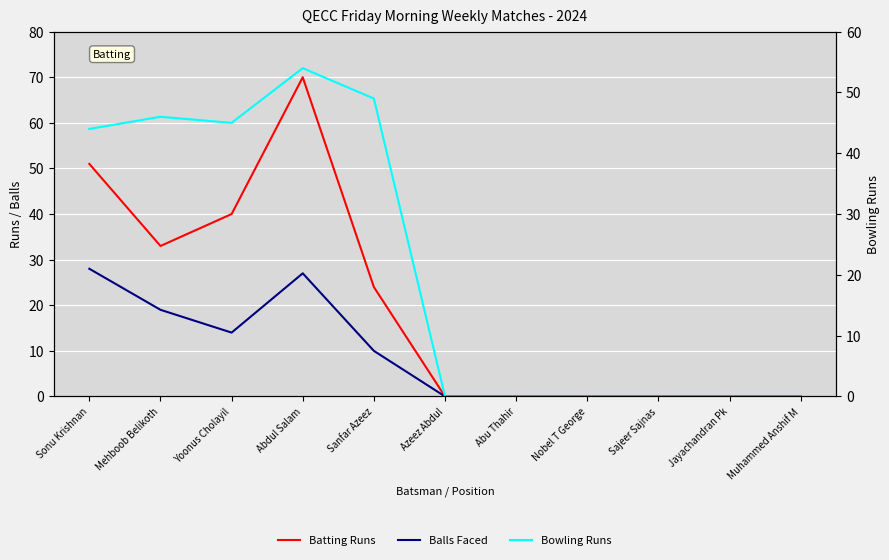

Reading left to right, transcribe all the data shown in this chart.

Batting Runs: Sonu Krishnan=51	Mehboob Belikoth=33	Yoonus Cholayil=40	Abdul Salam=70	Sanfar Azeez=24	Azeez Abdul=0	Abu Thahir=0	Nobel T George=0	Sajeer Sajnas=0	Jayachandran Pk=0	Muhammed Anshif M=0
Balls Faced: Sonu Krishnan=28	Mehboob Belikoth=19	Yoonus Cholayil=14	Abdul Salam=27	Sanfar Azeez=10	Azeez Abdul=0	Abu Thahir=0	Nobel T George=0	Sajeer Sajnas=0	Jayachandran Pk=0	Muhammed Anshif M=0
Bowling Runs: Sonu Krishnan=44	Mehboob Belikoth=46	Yoonus Cholayil=45	Abdul Salam=54	Sanfar Azeez=49	Azeez Abdul=0	Abu Thahir=0	Nobel T George=0	Sajeer Sajnas=0	Jayachandran Pk=0	Muhammed Anshif M=0